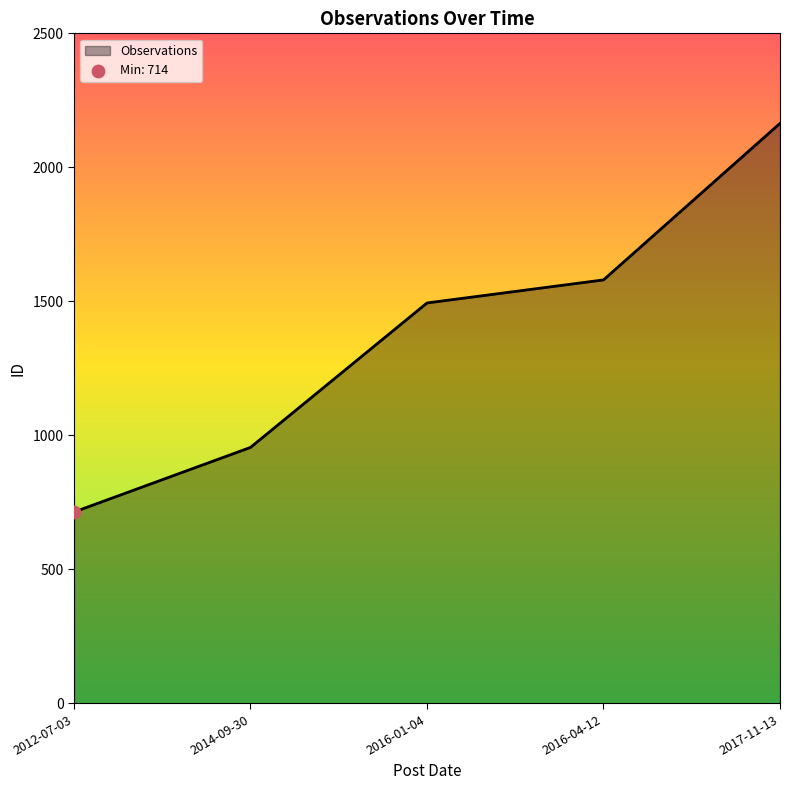

What is the ratio of the value at 2017-11-13 to the value at 2016-01-04?

1.4